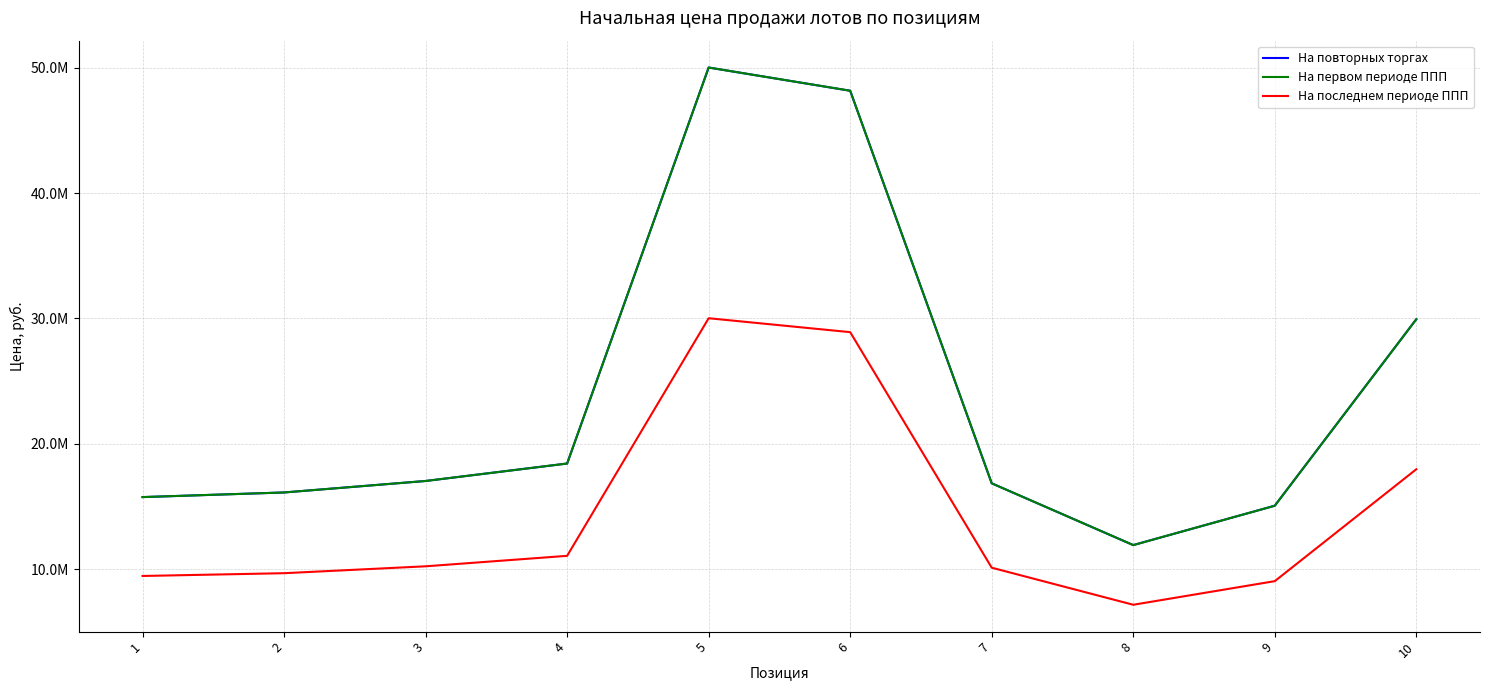

True or false: На последнем периоде ППП has more than 2 points higher than both neighbors.

False